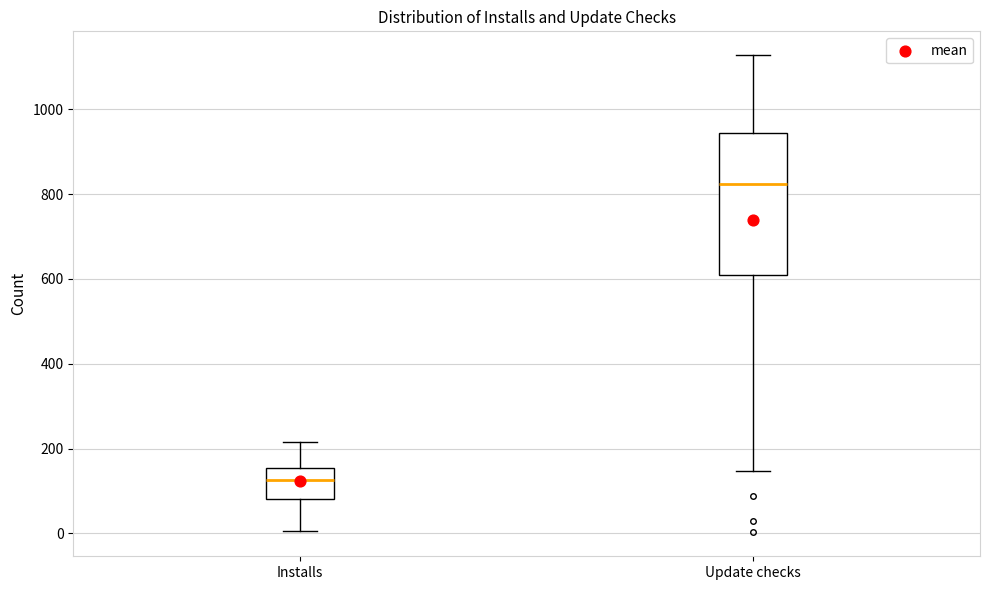

Where does the median line of the box for Installs sit on the y-axis? The values are not printed on the chart, so give them approximately, as read against the axis.

120